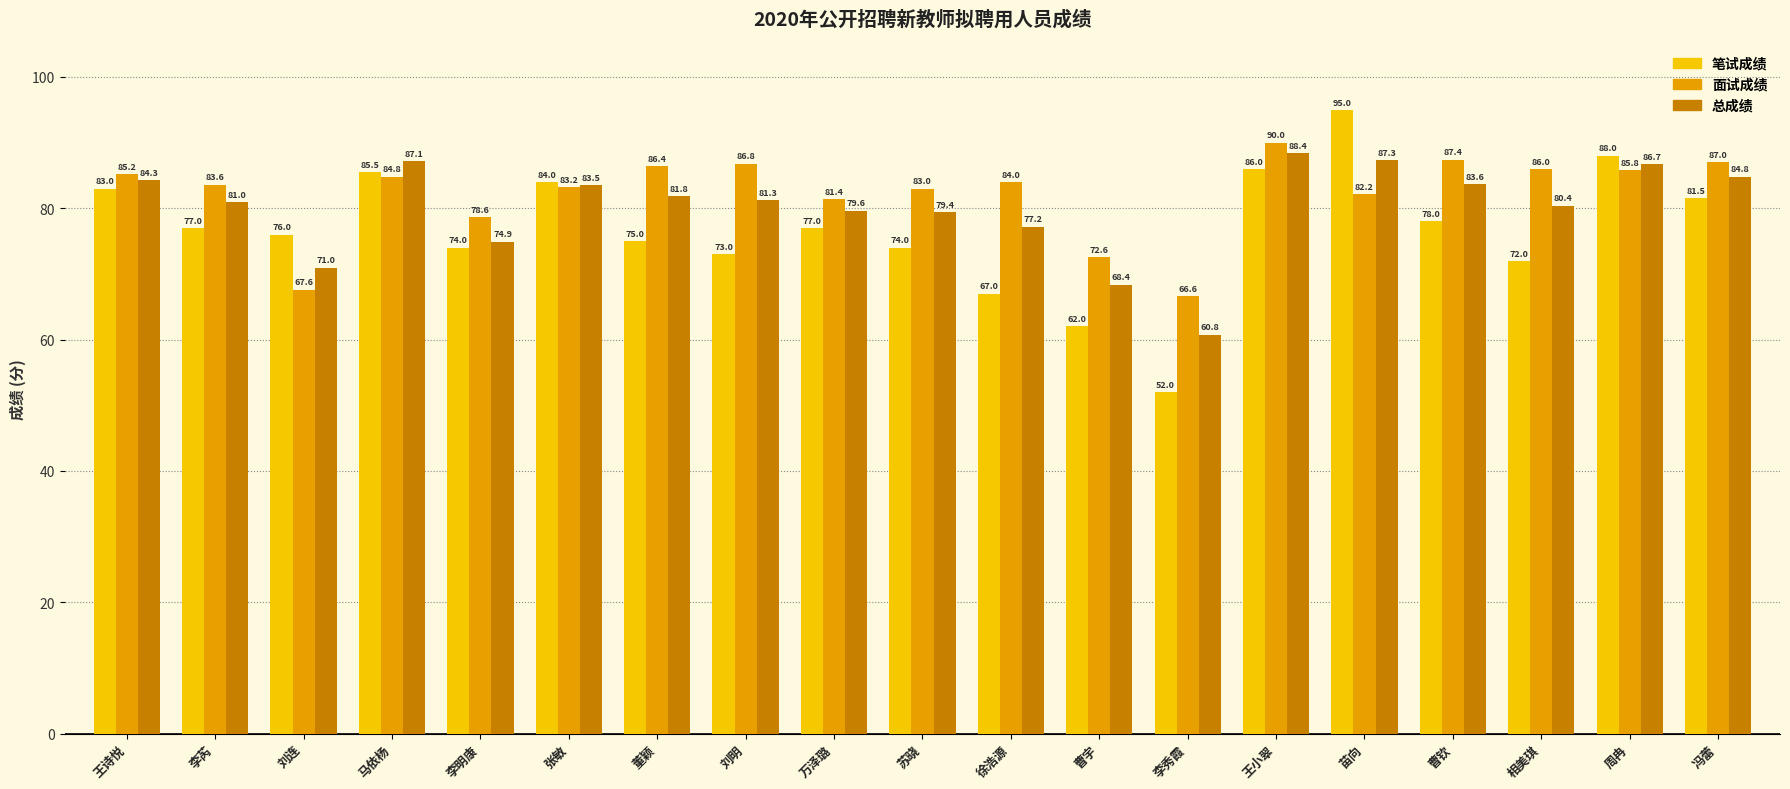

What is the spread (max minus min) of values at 张敏?

0.8